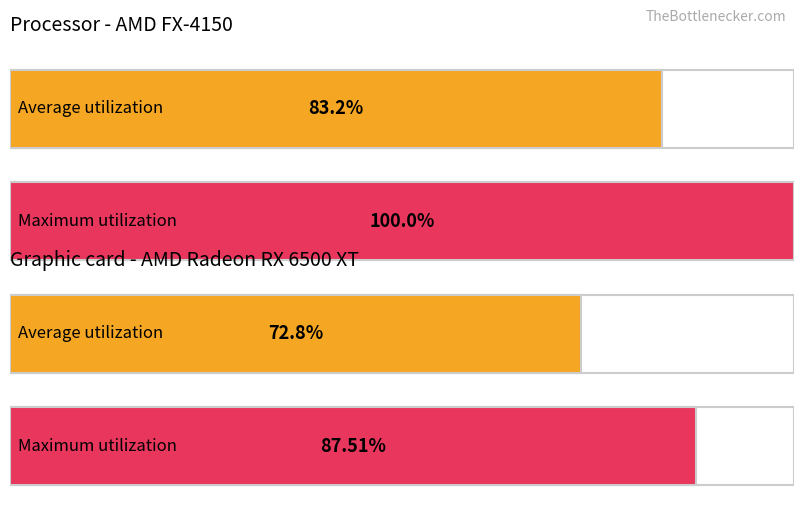

True or false: Maximum utilization has a value of 1.1 at 00:00.

False